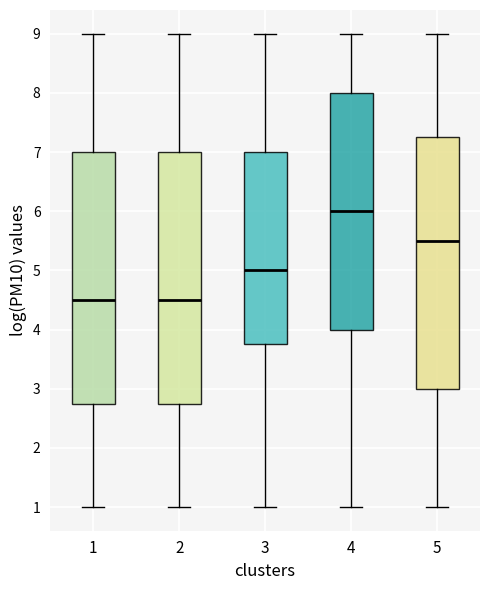

Reading left to right, transcribe this box plot: for each box, give where its median line is, the range the box spans, and where its two whiskers end, as read against the y-axis. The values are not printed on the chart, so give them approximately, as read against the axis.

1: median 4.5, box 2.8 to 7.0, whiskers 1.0 to 9.0
2: median 4.5, box 2.8 to 7.0, whiskers 1.0 to 9.0
3: median 5.0, box 3.8 to 7.0, whiskers 1.0 to 9.0
4: median 6.0, box 4.0 to 8.0, whiskers 1.0 to 9.0
5: median 5.5, box 3.0 to 7.3, whiskers 1.0 to 9.0